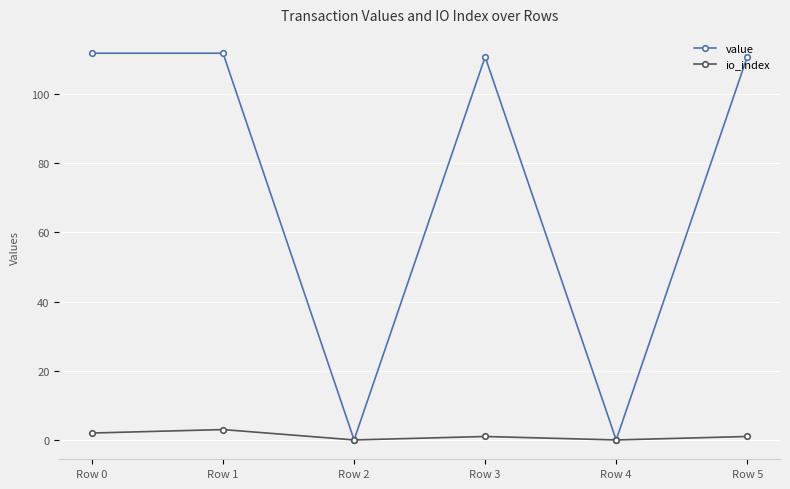

Which series has the largest total across all categories?

value